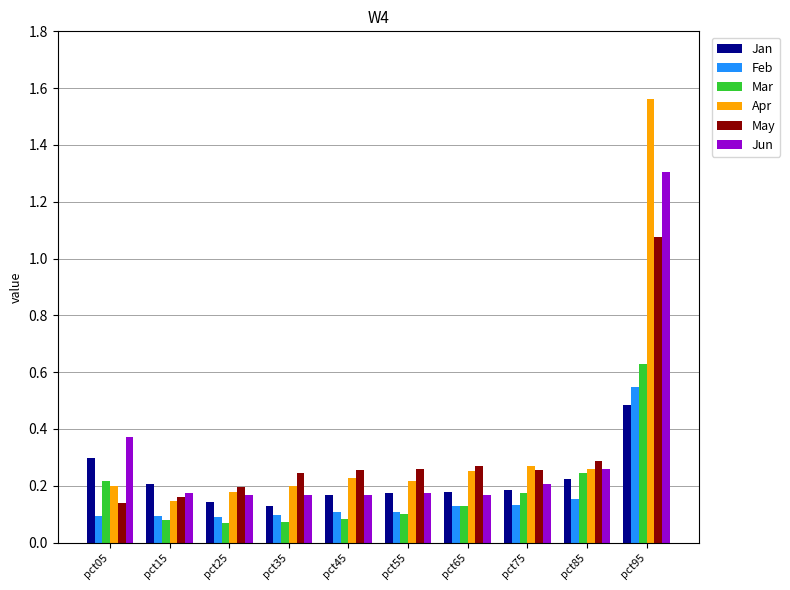

What is the sum of all May values?

3.1